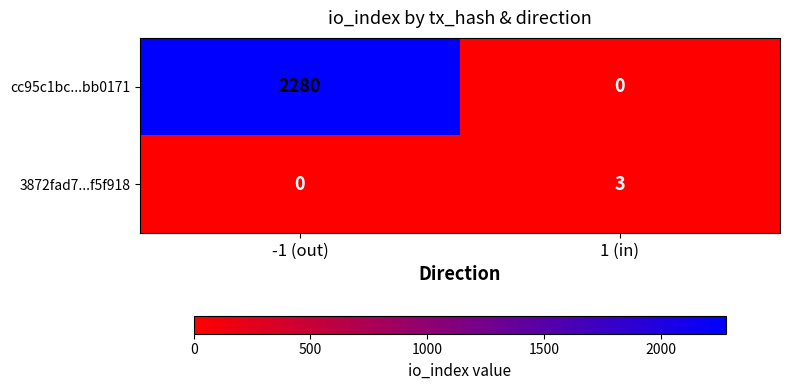

At which label is 3872fad7...f5f918 closest to 1?

-1 (out)